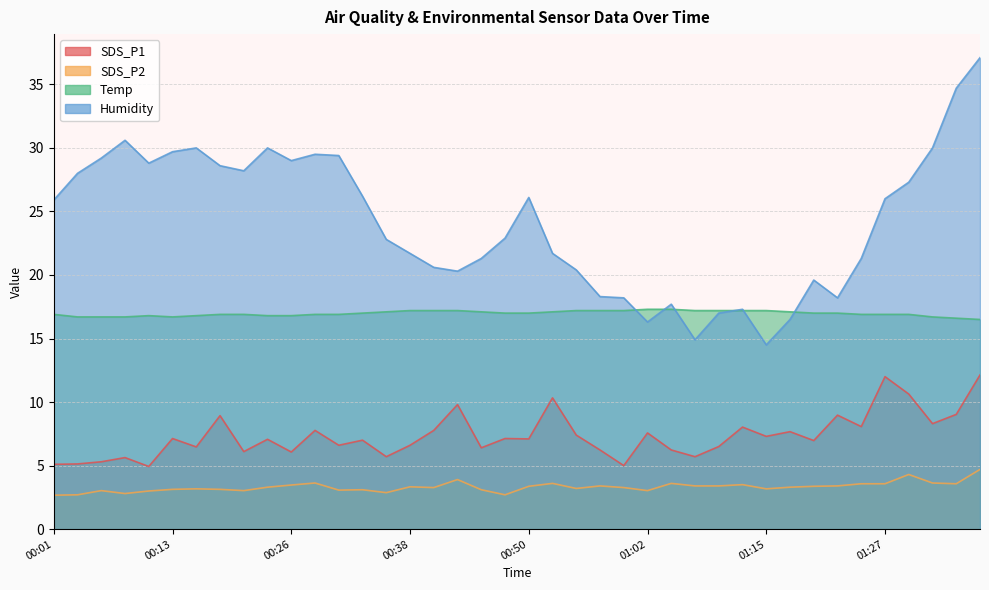

At which label does SDS_P1 first exceed 7?

00:13